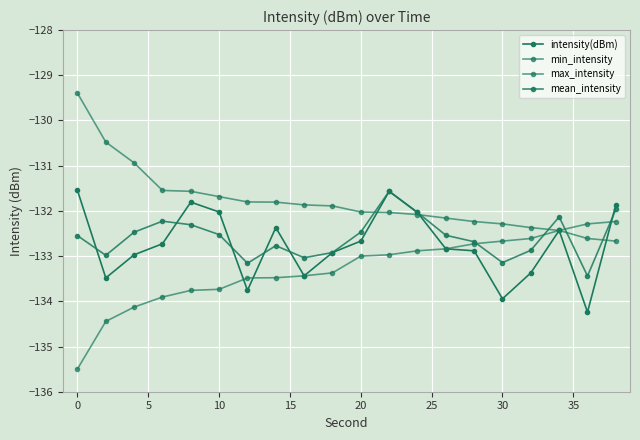

Count the number of data series in this chart.

4